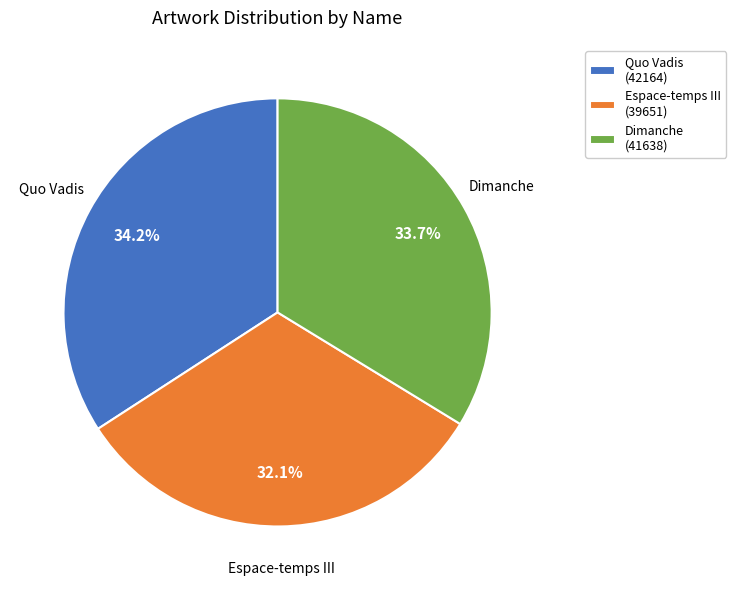

What percentage do Quo Vadis and Dimanche together represent?

67.9%